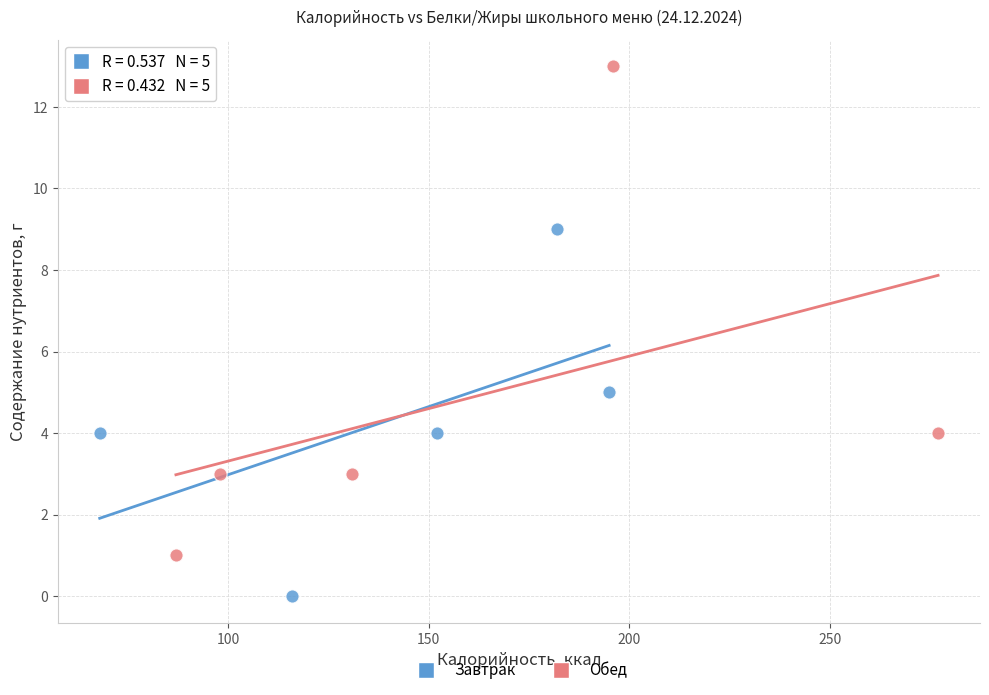

Which series contains the lowest Y value?

Завтрак